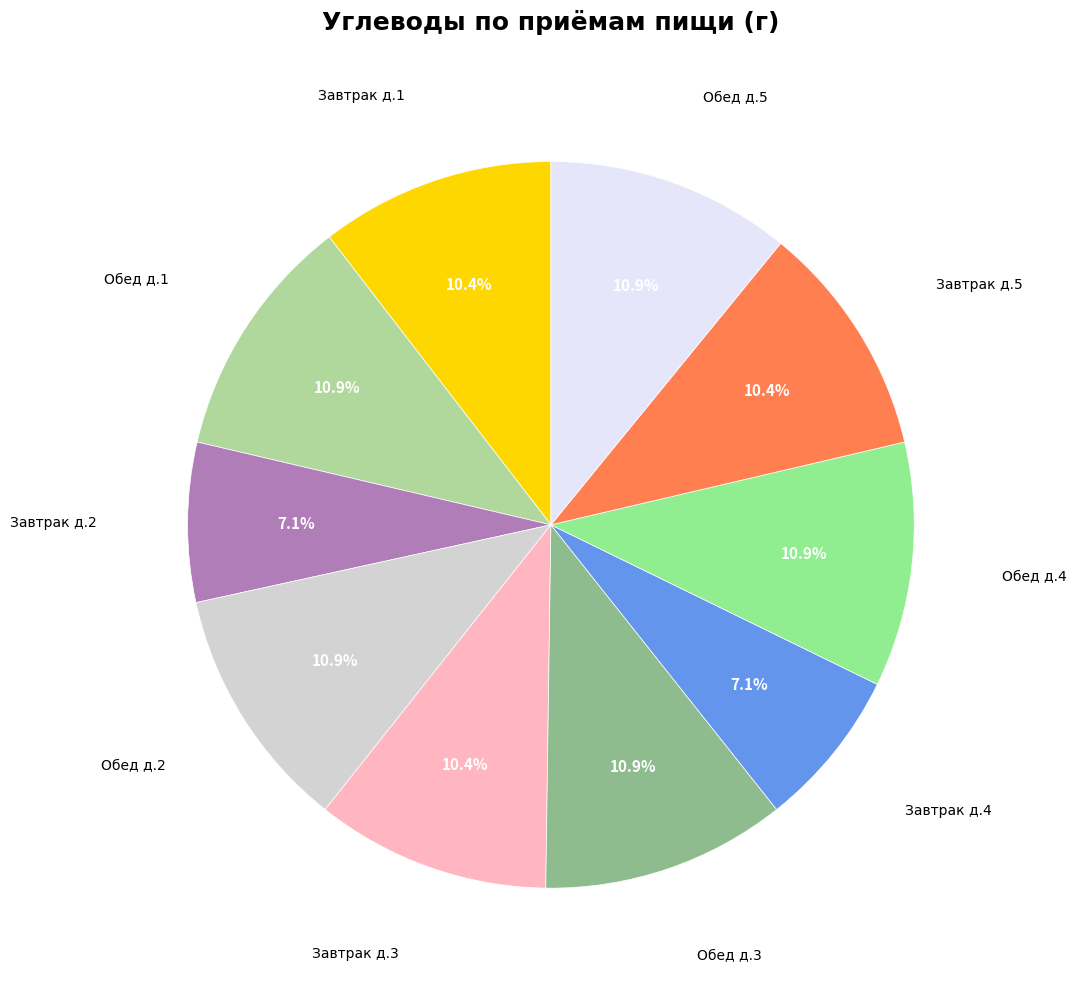

Count the number of slices in the pie.

10